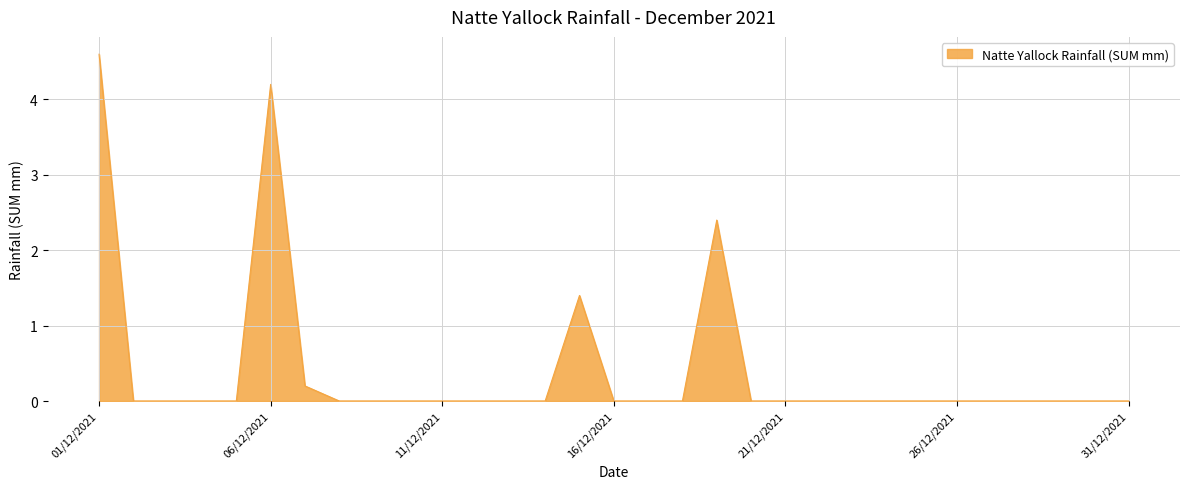

Does the chart display data point markers on the line(s)?

No